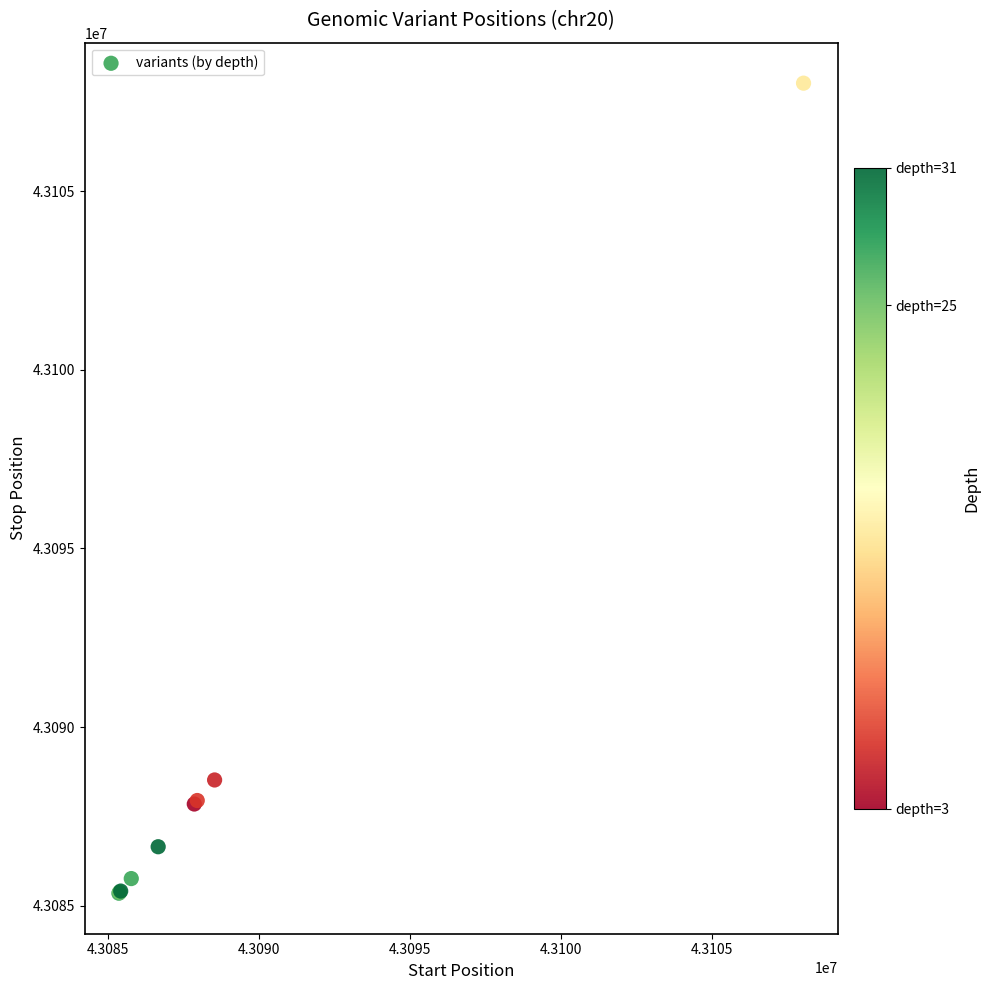

What Y value in the scatter plot is closest to 43096685?

43088518